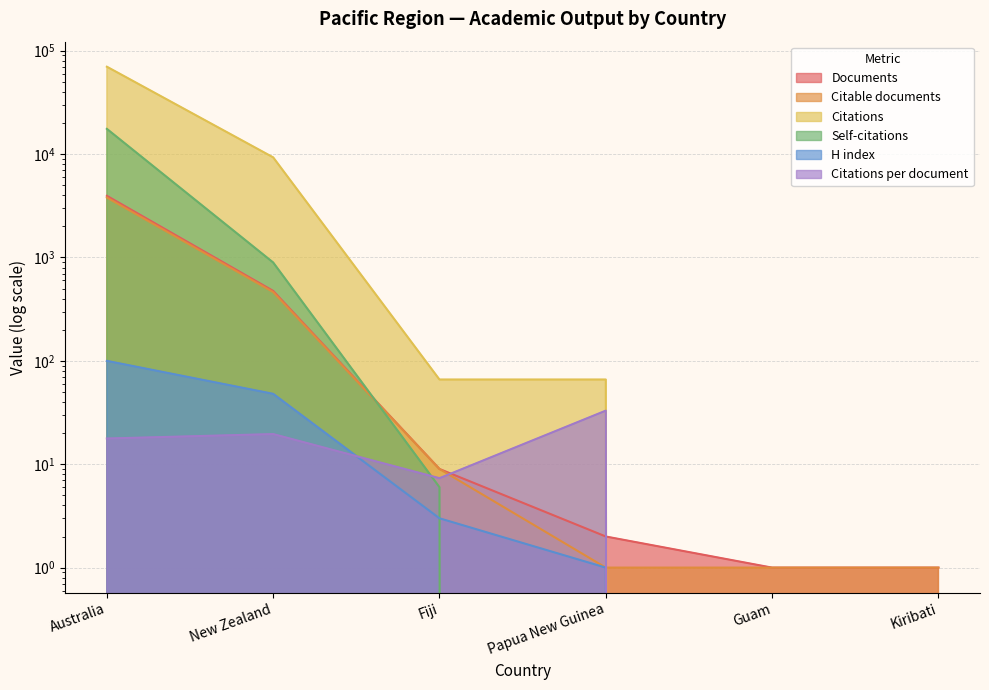

At which category does the chart reach its peak across all series?

Australia